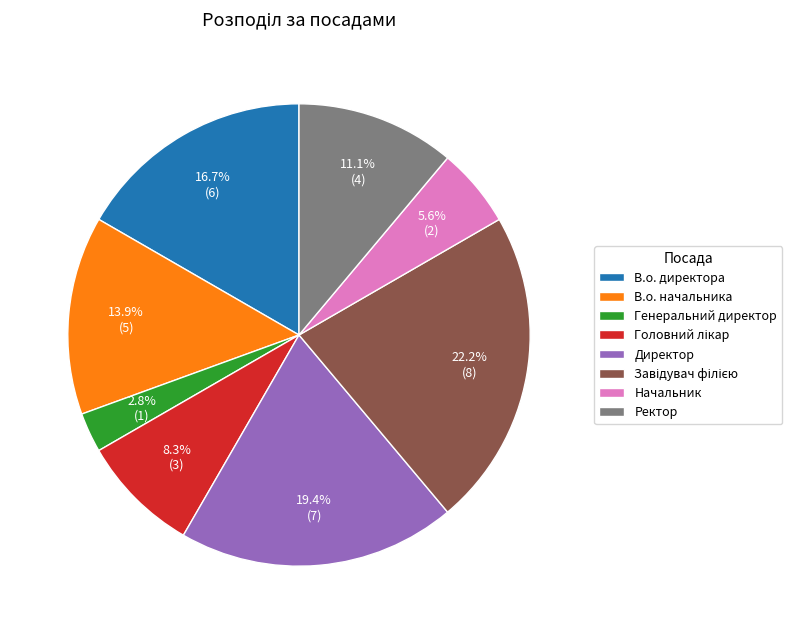

Which category has the smallest portion of the pie?

Генеральний директор